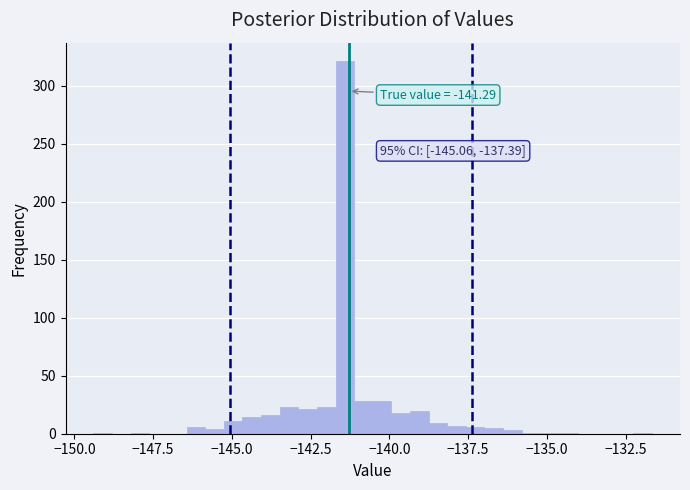

Around what value on the x-axis is the tallest bar? Give the approximate position of its centre, as read against the axis.

-141.5